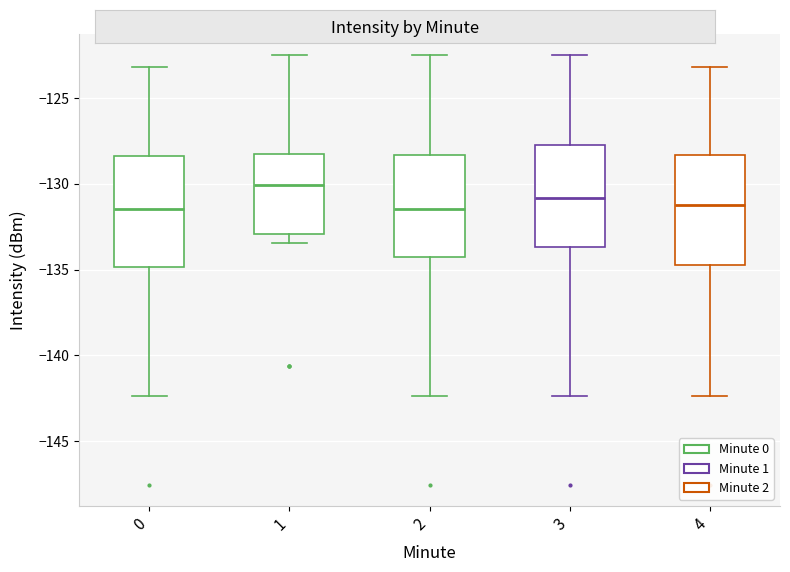

Reading left to right, transcribe this box plot: for each box, give where its median line is, the range the box spans, and where its two whiskers end, as read against the y-axis. The values are not printed on the chart, so give them approximately, as read against the axis.

0: median -131.5, box -135.0 to -128.5, whiskers -142.5 to -123.0
1: median -130.0, box -133.0 to -128.5, whiskers -133.5 to -122.5
2: median -131.5, box -134.5 to -128.5, whiskers -142.5 to -122.5
3: median -131.0, box -133.5 to -127.5, whiskers -142.5 to -122.5
4: median -131.0, box -134.5 to -128.5, whiskers -142.5 to -123.0